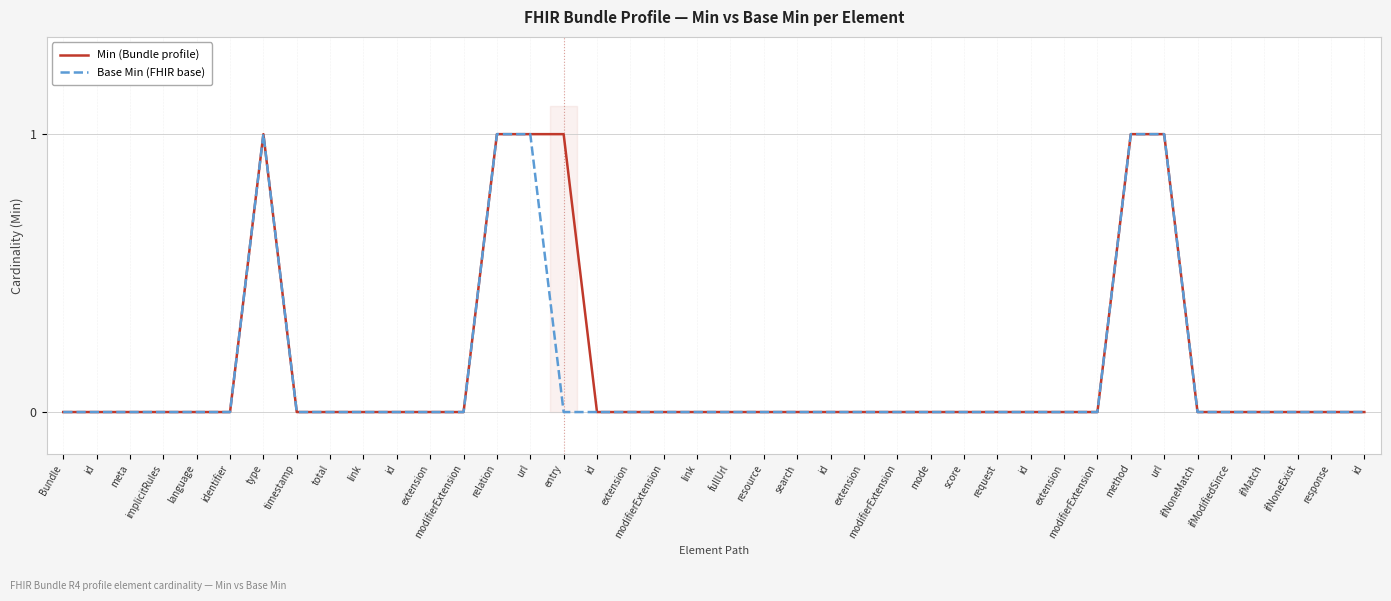

What are all the series names shown in the legend?

Min (Bundle profile), Base Min (FHIR base)